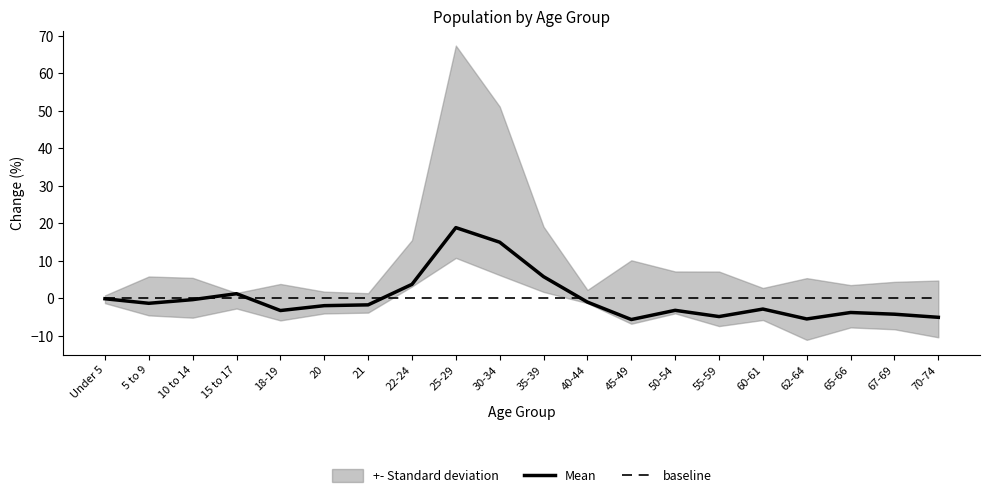

Where is Mean nearest to the value 6?

35-39